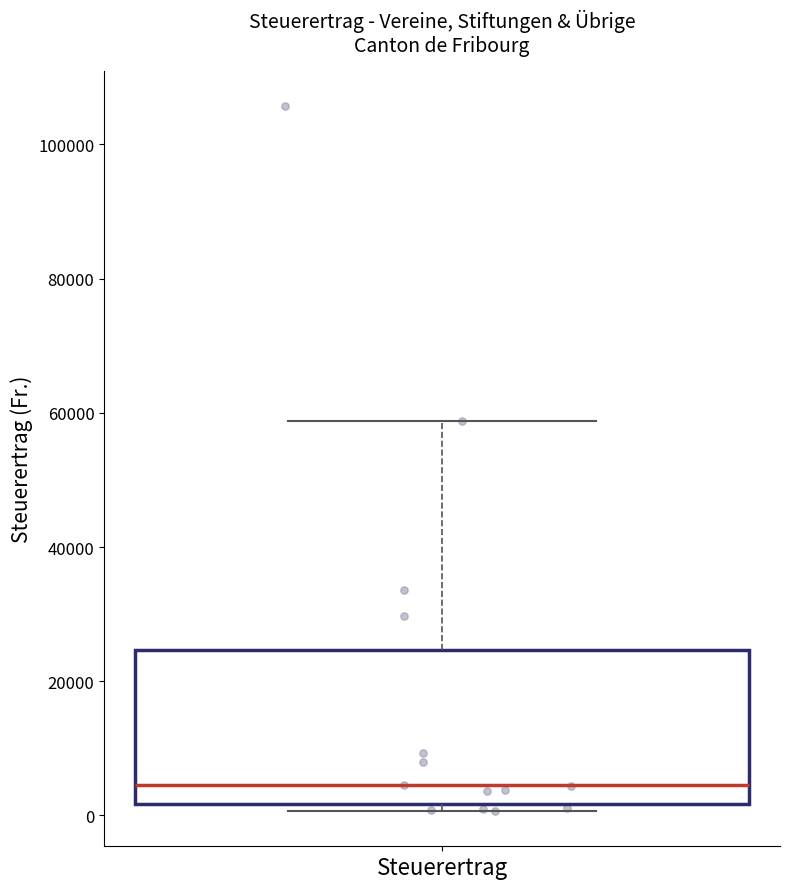

Transcribe this box plot: give where the median line is, the range the box spans, and where the two whiskers end, as read against the y-axis. The values are not printed on the chart, so give them approximately, as read against the axis.

median 4000, box 2000 to 24000, whiskers 0 to 58000